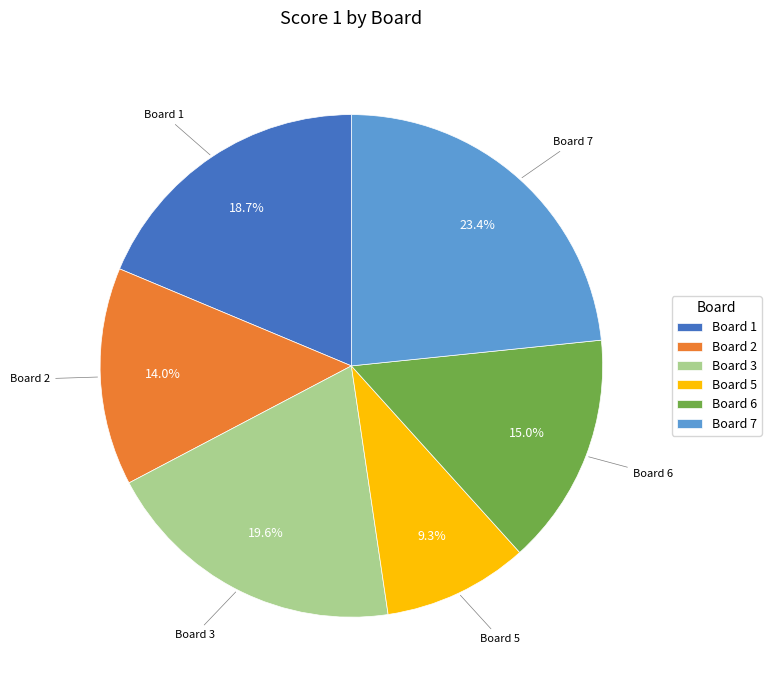

Between Board 2 and Board 6, which is larger?

Board 6